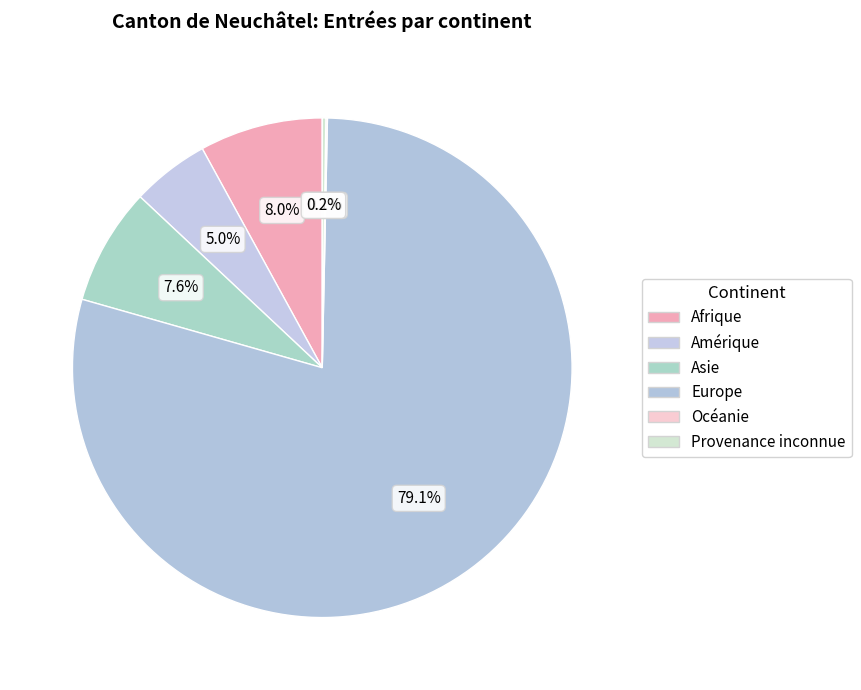

Which has a higher value, Afrique or Provenance inconnue?

Afrique